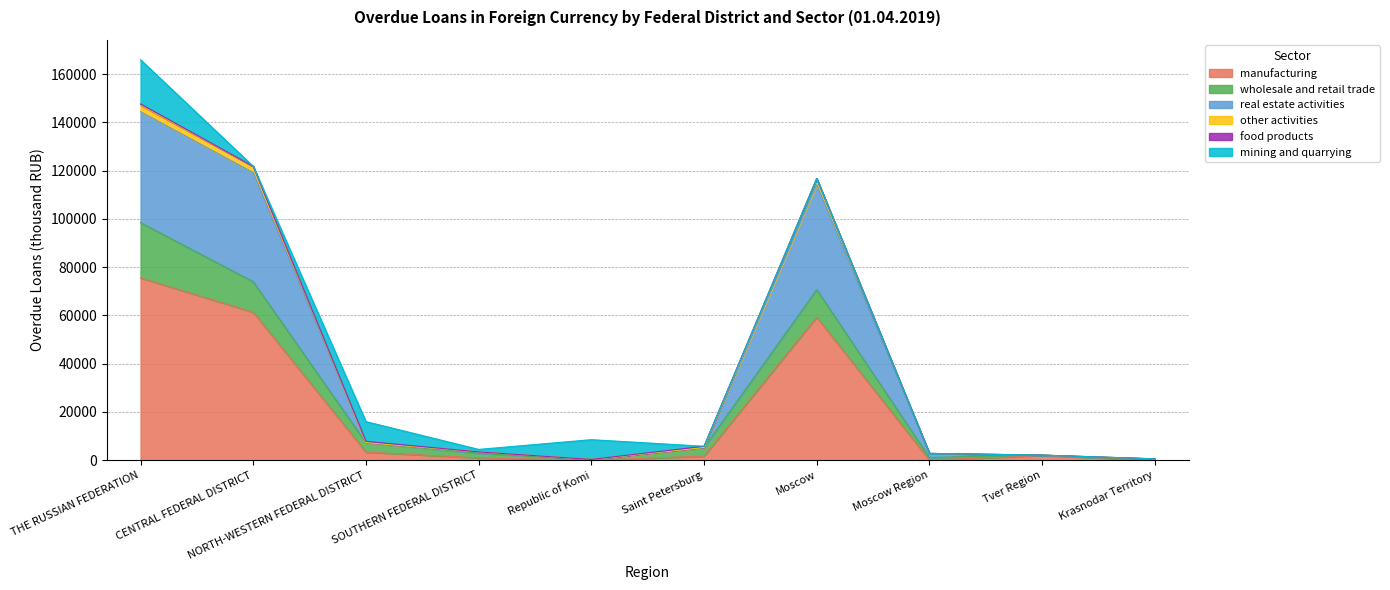

How many lines are shown in the chart?

6